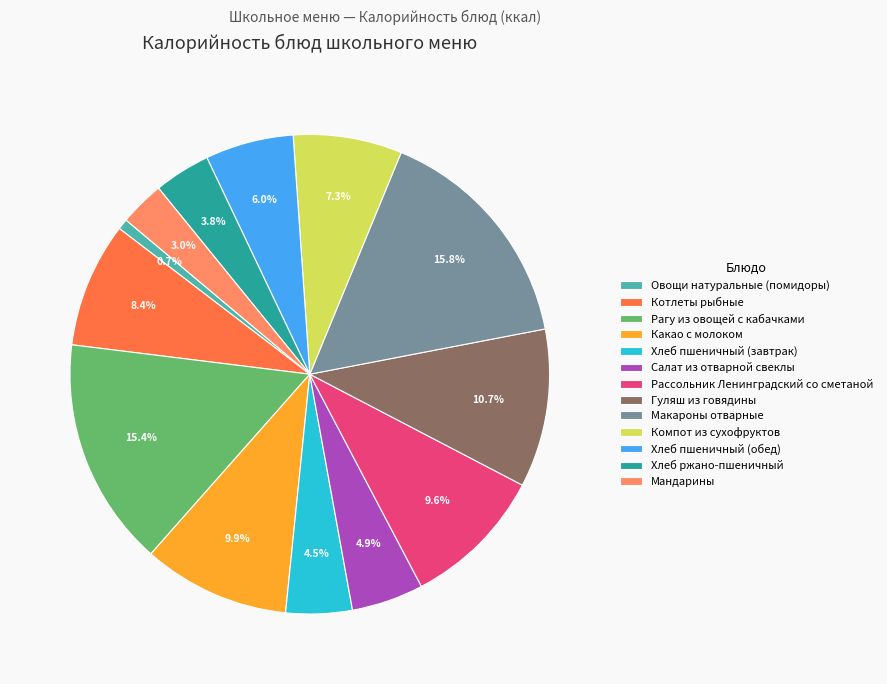

How many slices are in this pie chart?

13